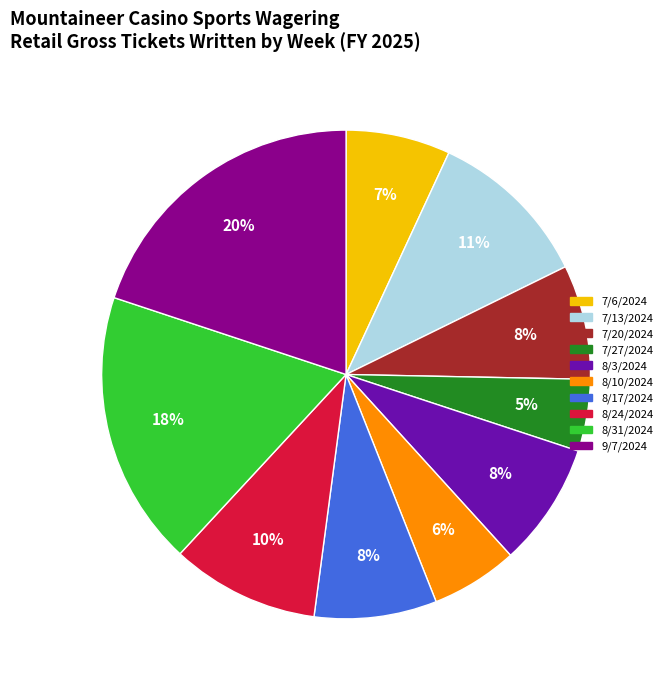

Approximately how many times larger is the value at 8/17/2024 compared to 7/13/2024?

0.7